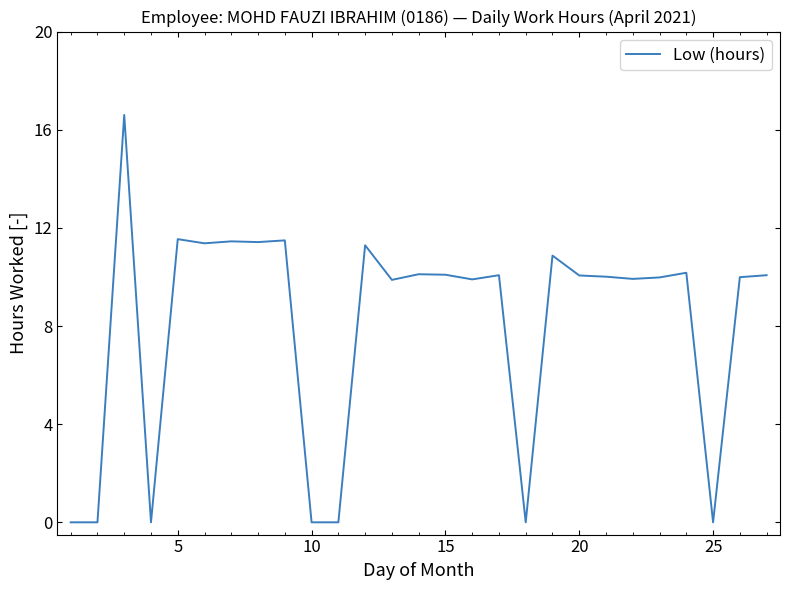

How many lines are shown in the chart?

1